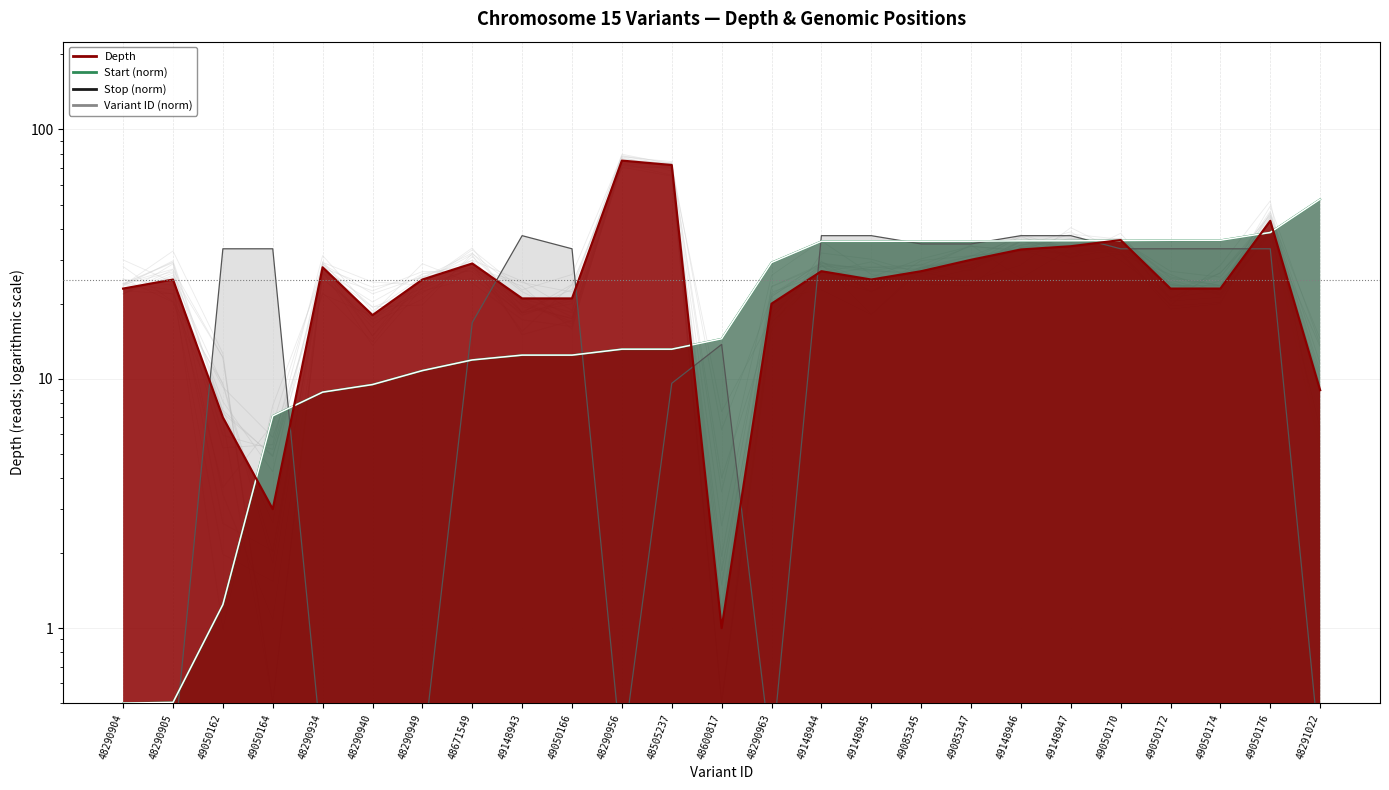

What is the difference between the maximum and second lowest values in the Start series?

52.0